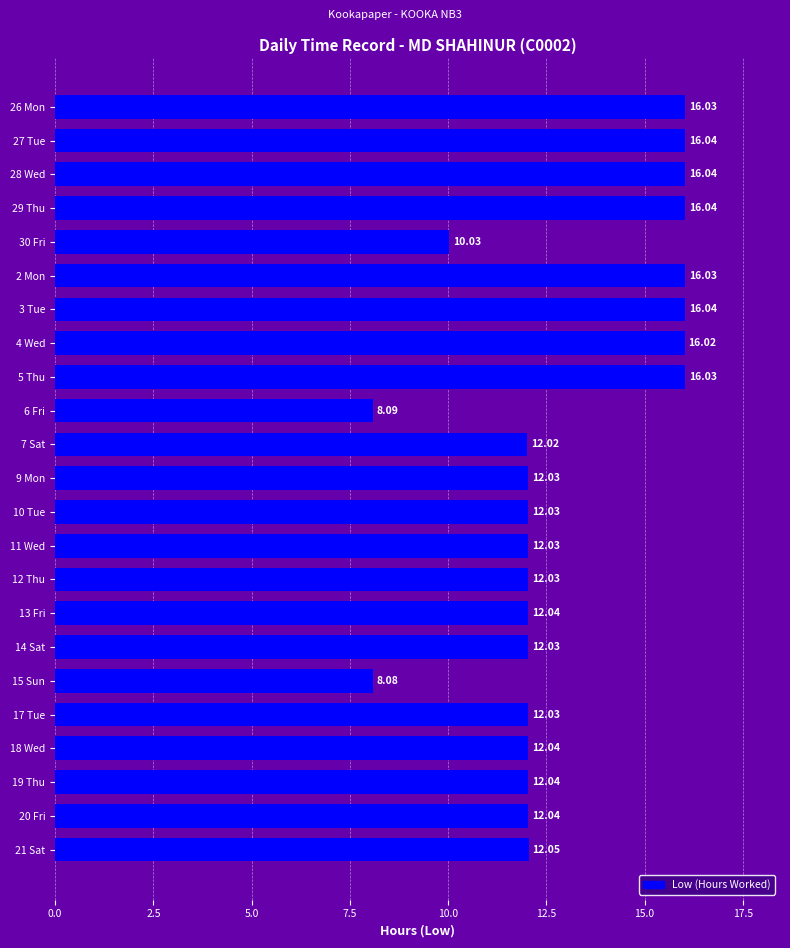

Approximately how many times larger is the value at 7 Sat compared to 10 Tue?

1.0